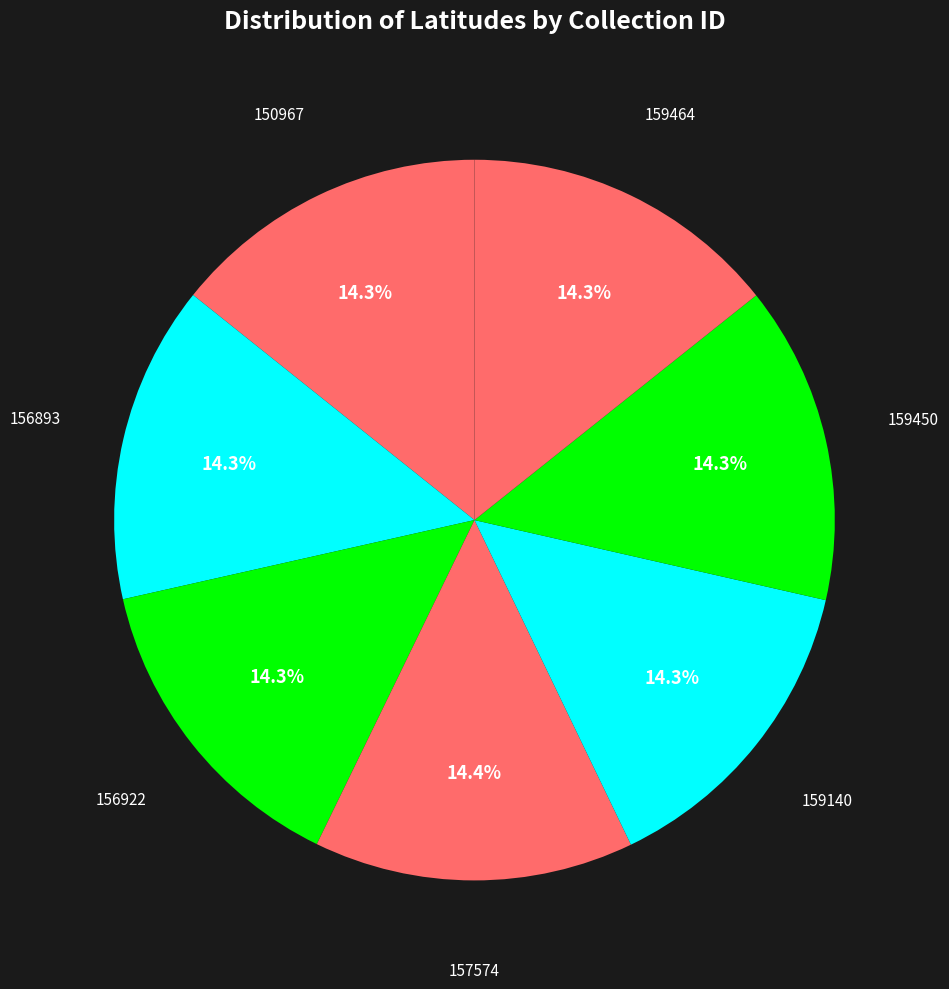

Does 159450 account for over 50% of the chart?

No